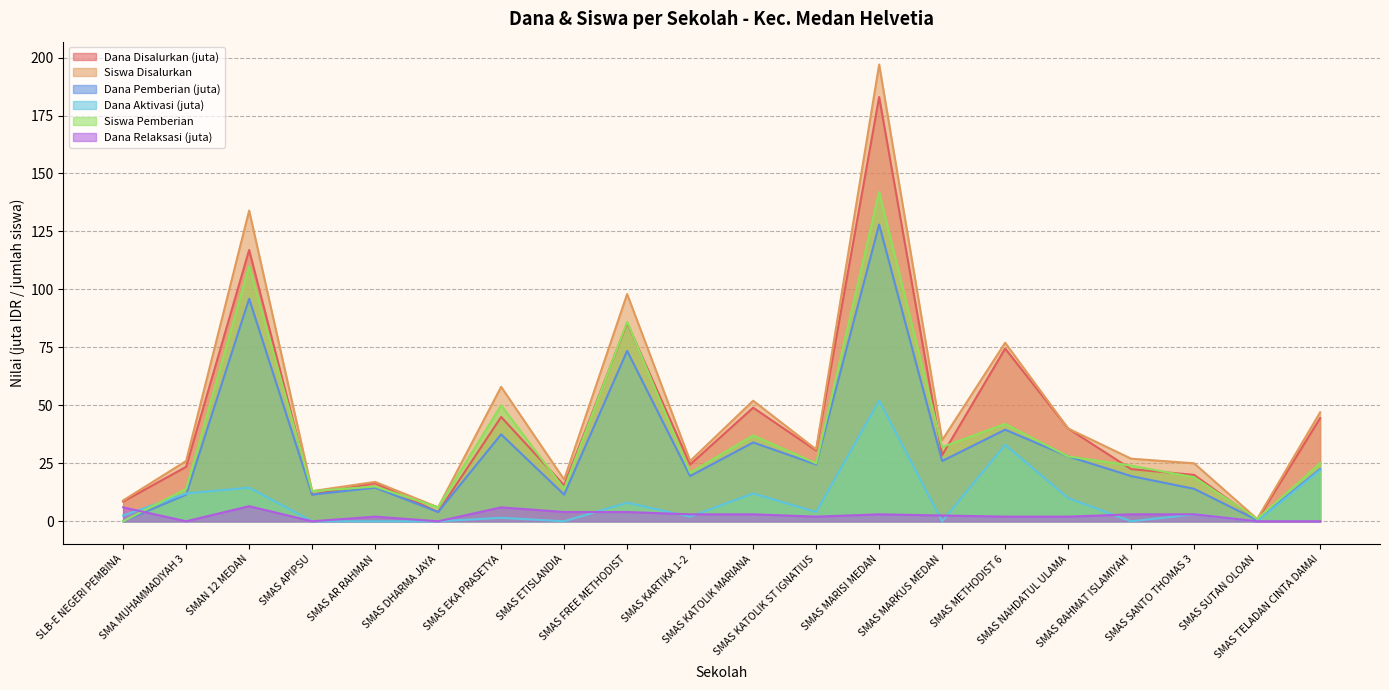

How many values in the Siswa Pemberian series are below 25?

10